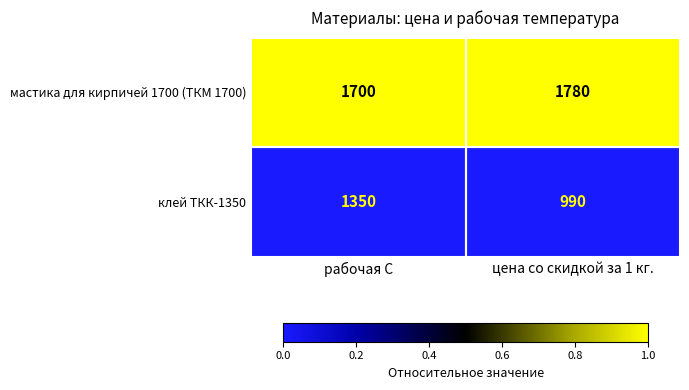

Rank the series by their average value, from lowest to highest.

клей ТКК-1350, мастика для кирпичей 1700 (ТКМ 1700)